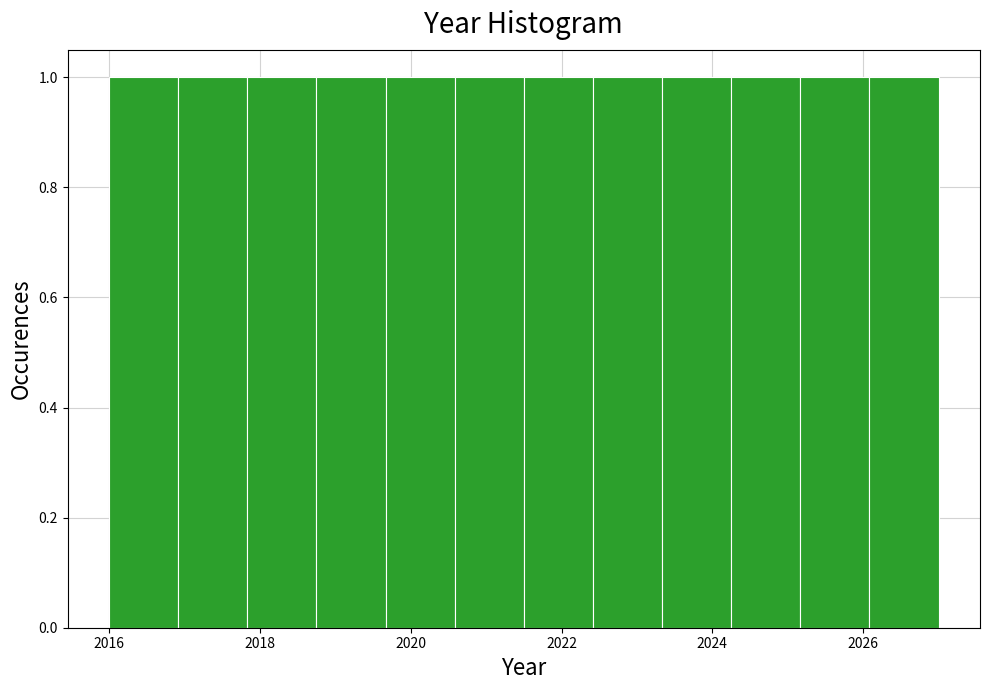

How tall is the bar that spans 2020.6 to 2021.6 on the x-axis? Neither the bar edges nor the heights are printed on the chart, so give them approximately, as read against the axes.

1